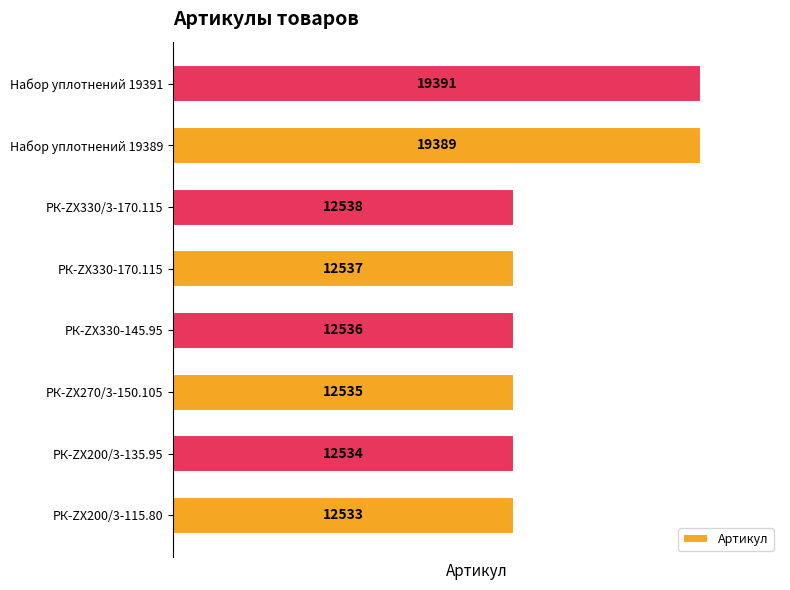

Reading bottom to top, extract all data points from this chart.

РК-ZX200/3-115.80=12533	РК-ZX200/3-135.95=12534	РК-ZX270/3-150.105=12535	РК-ZX330-145.95=12536	РК-ZX330-170.115=12537	РК-ZX330/3-170.115=12538	Набор уплотнений 19389=19389	Набор уплотнений 19391=19391